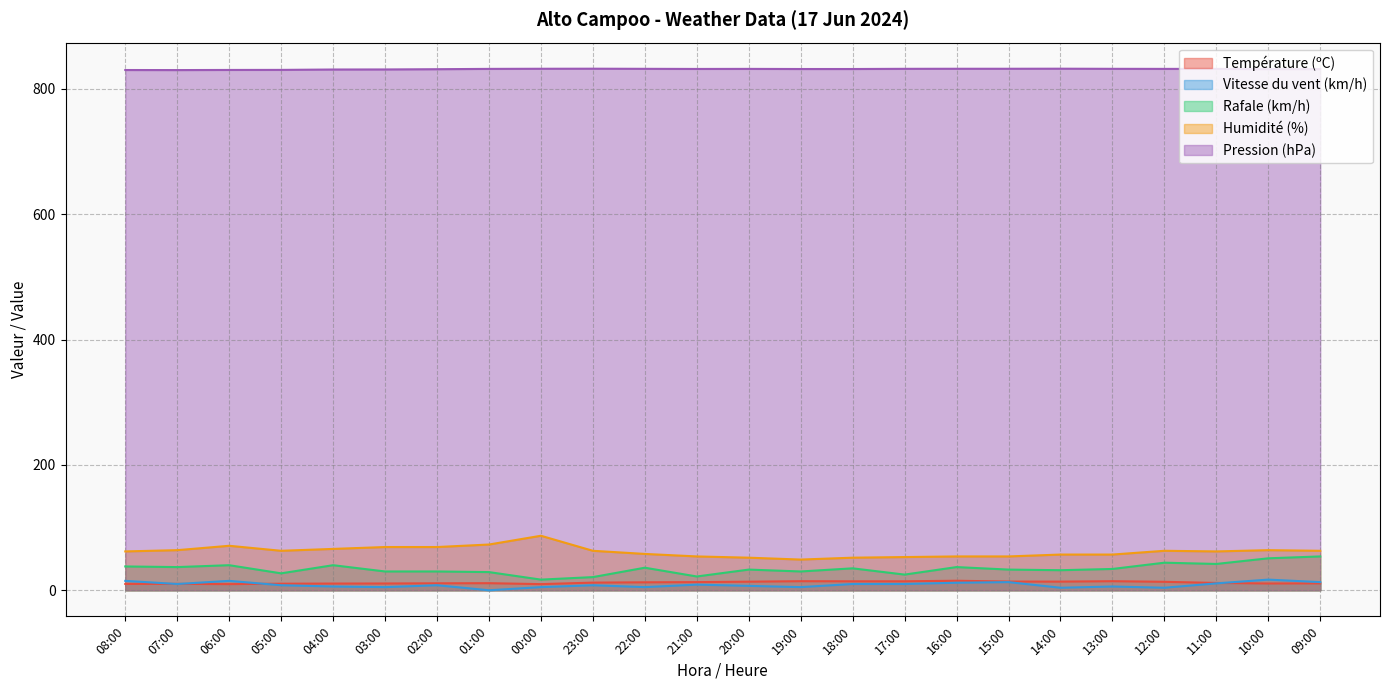

How many data points does each series have?

24